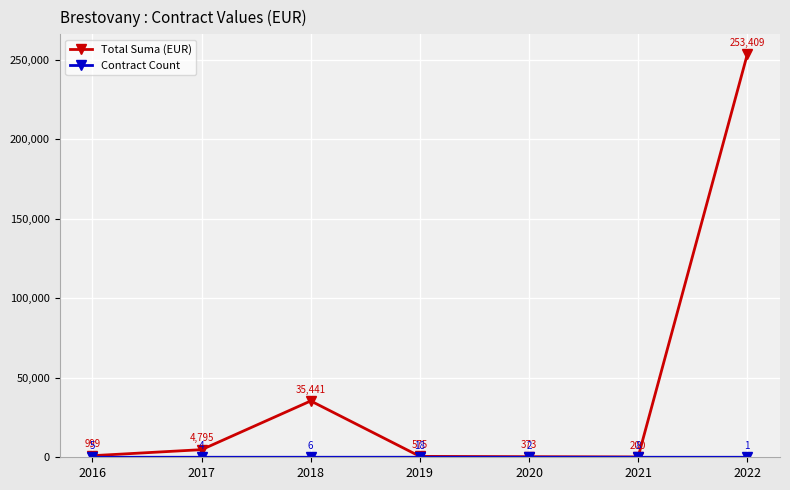

Which series has the largest total across all categories?

Total Suma (EUR)